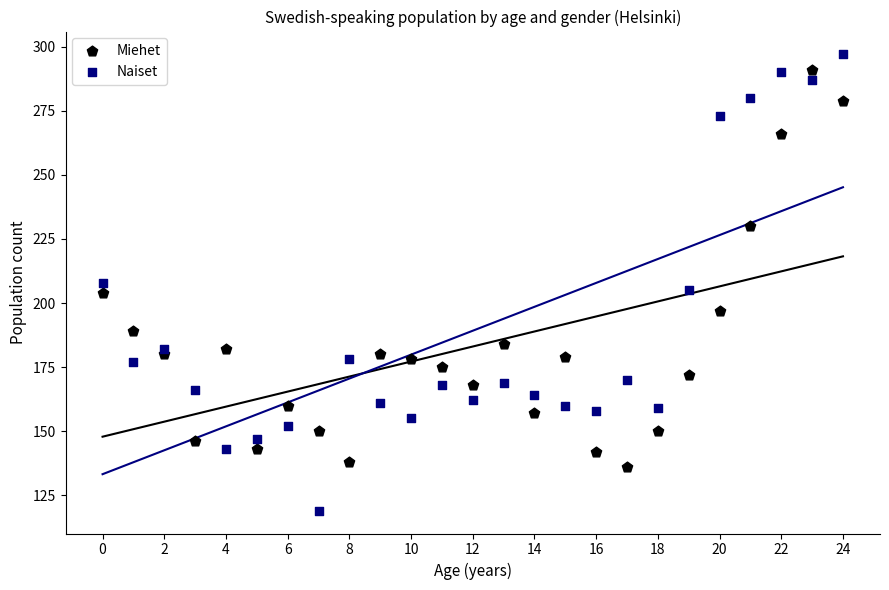

What are all the series names shown in the legend?

Miehet, Naiset